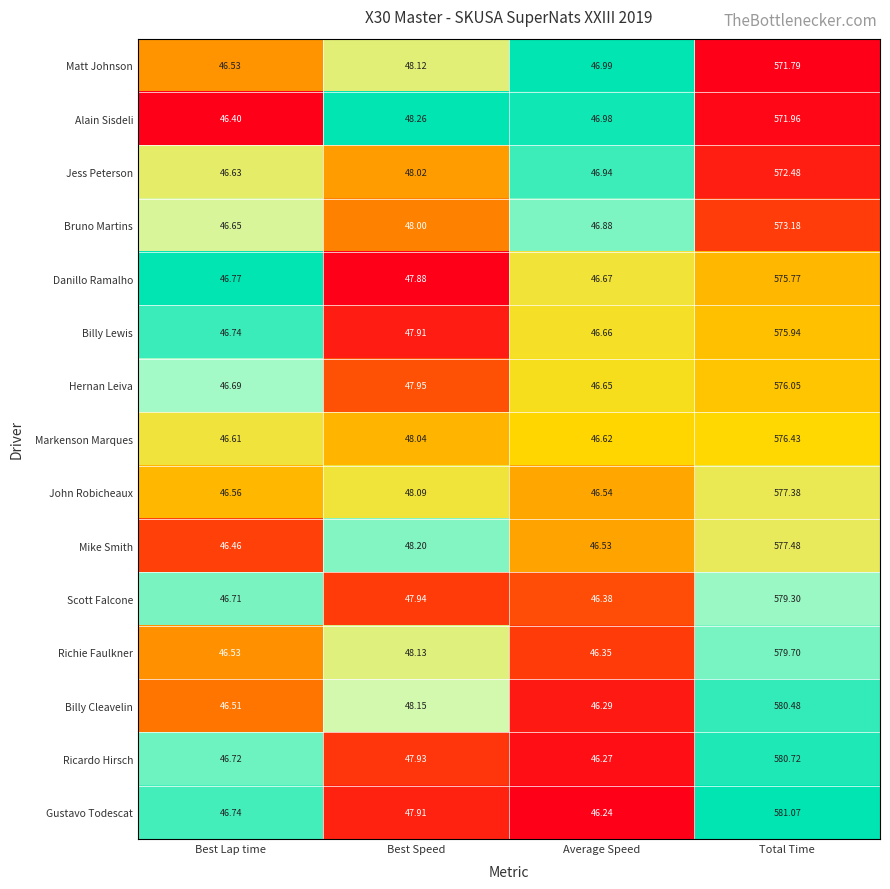

List the labels in order of Gustavo Todescat value, smallest first.

Average Speed, Best Lap time, Best Speed, Total Time